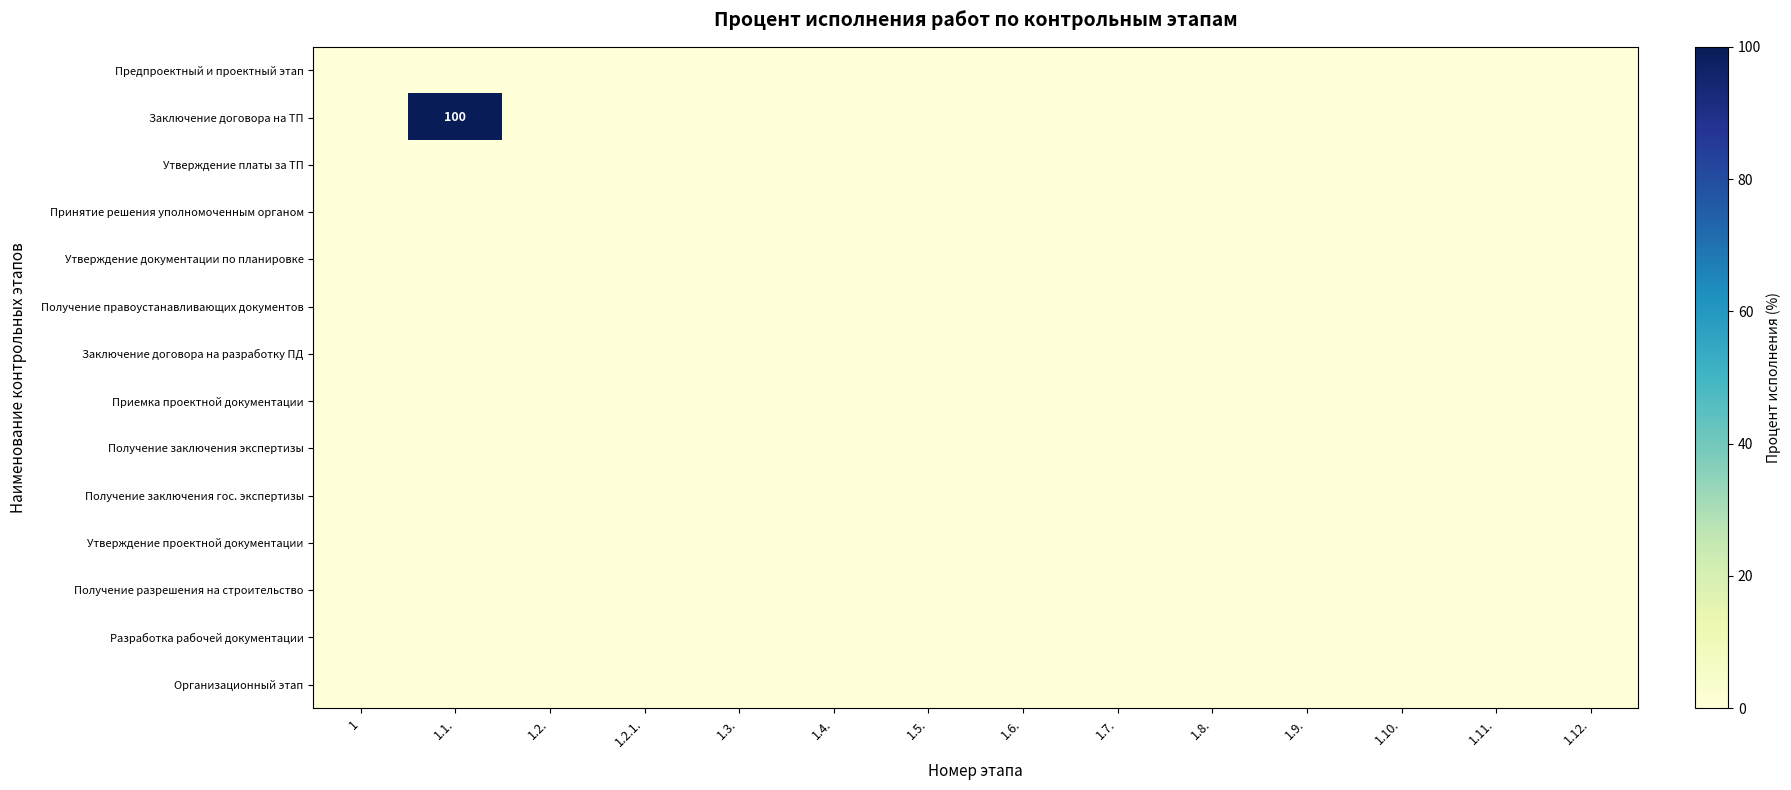

Which series changed the most between 1.2. and 1.9.?

Предпроектный и проектный этап